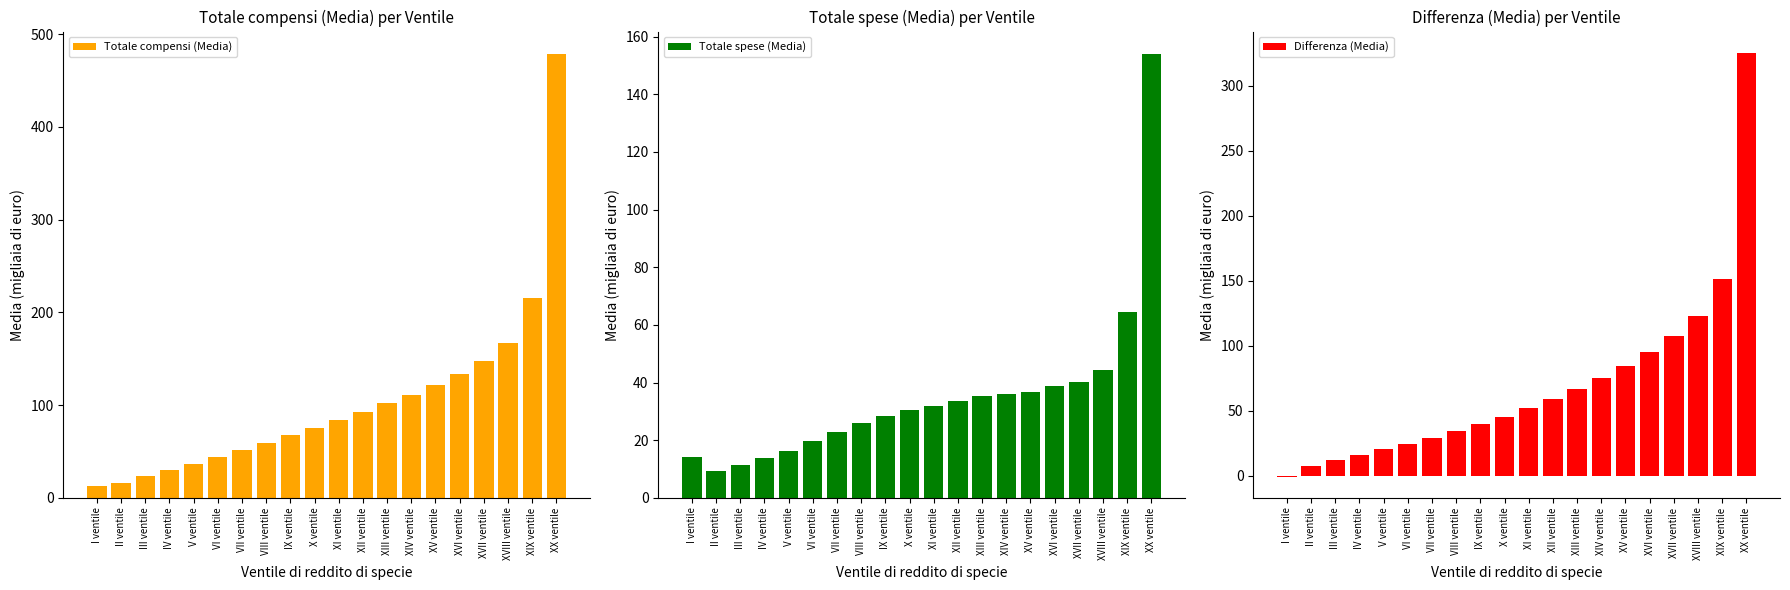

Rank the series at IX ventile from highest to lowest value.

Totale compensi (Media), Differenza (Media), Totale spese (Media)